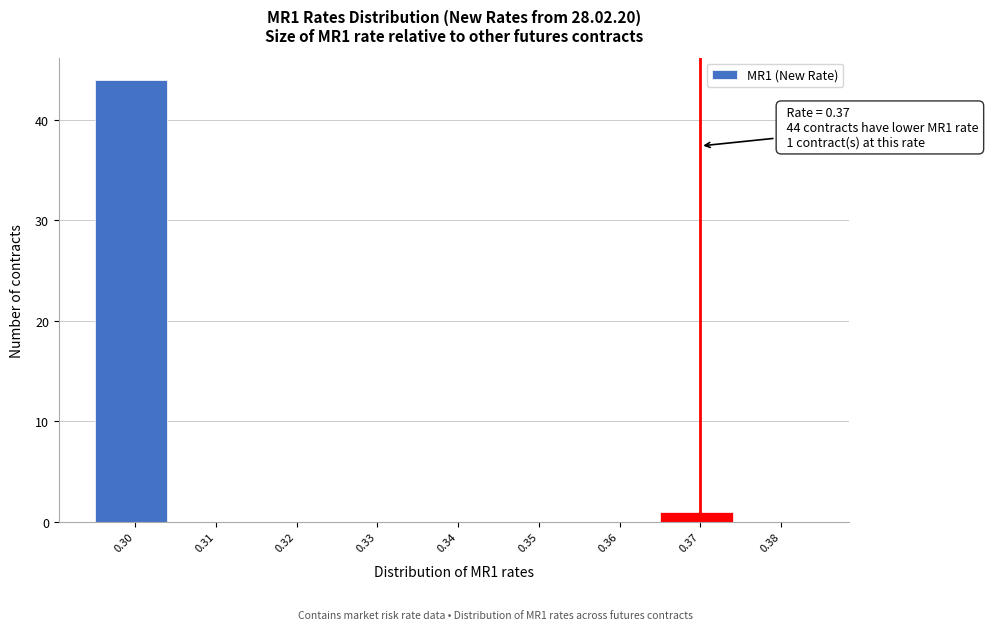

Which range on the x-axis has the tallest bar?

0.295 to 0.305